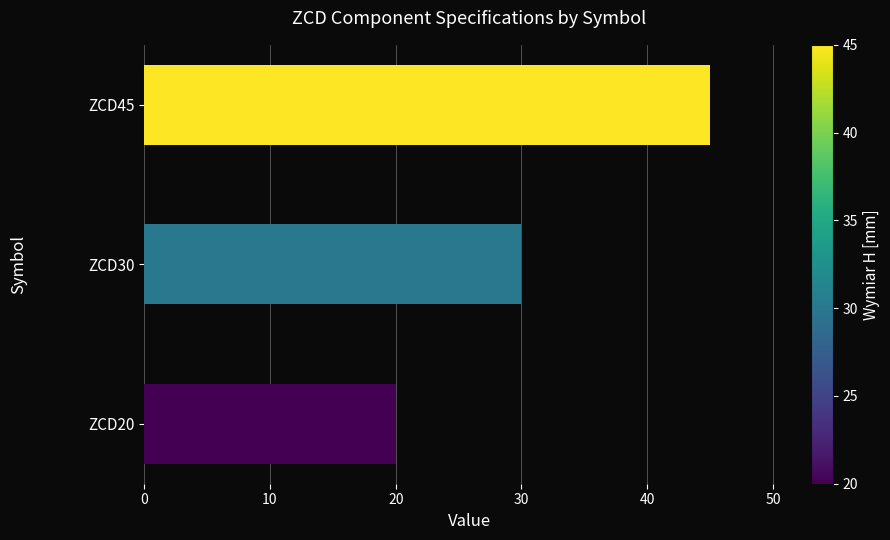

Between ZCD45 and ZCD20, which is larger?

ZCD45